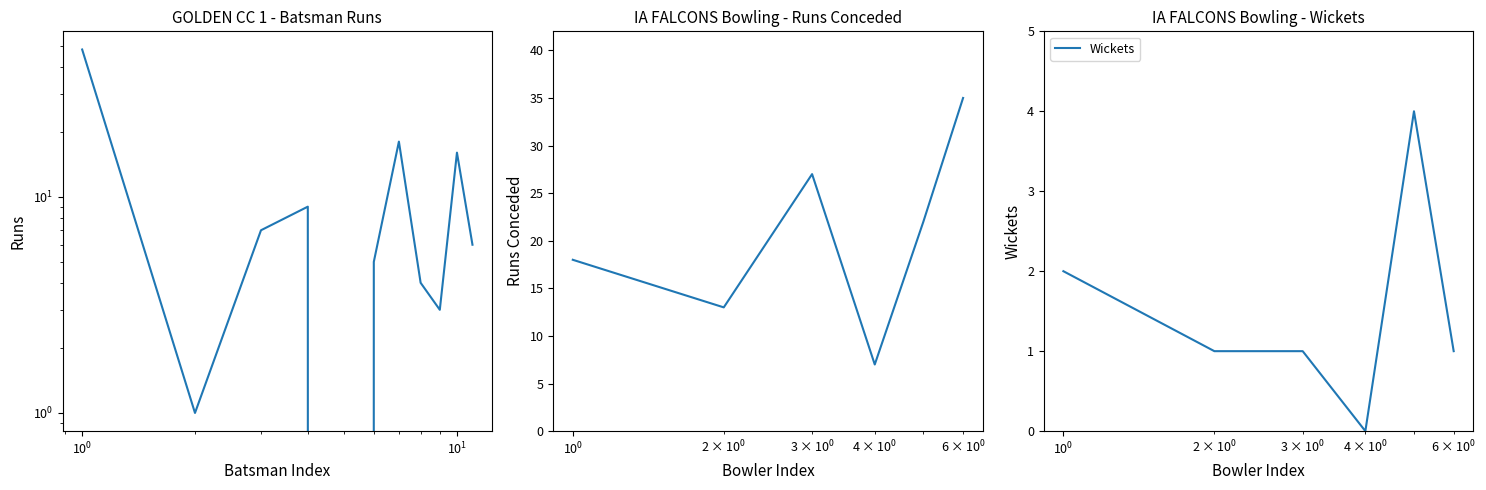

What is the highest value of the Wickets series?

4